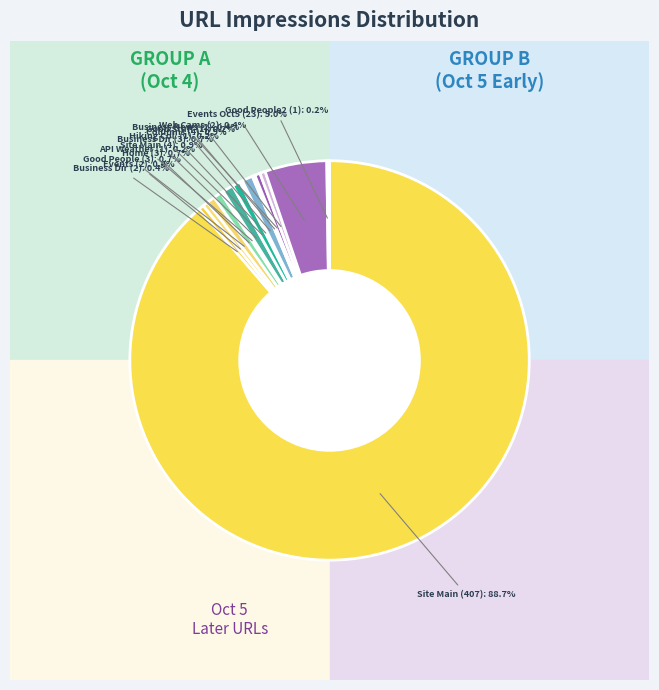

What is the change in value from url=/api/weather/ (10/5) to url=/events/ (10/5)?

+22